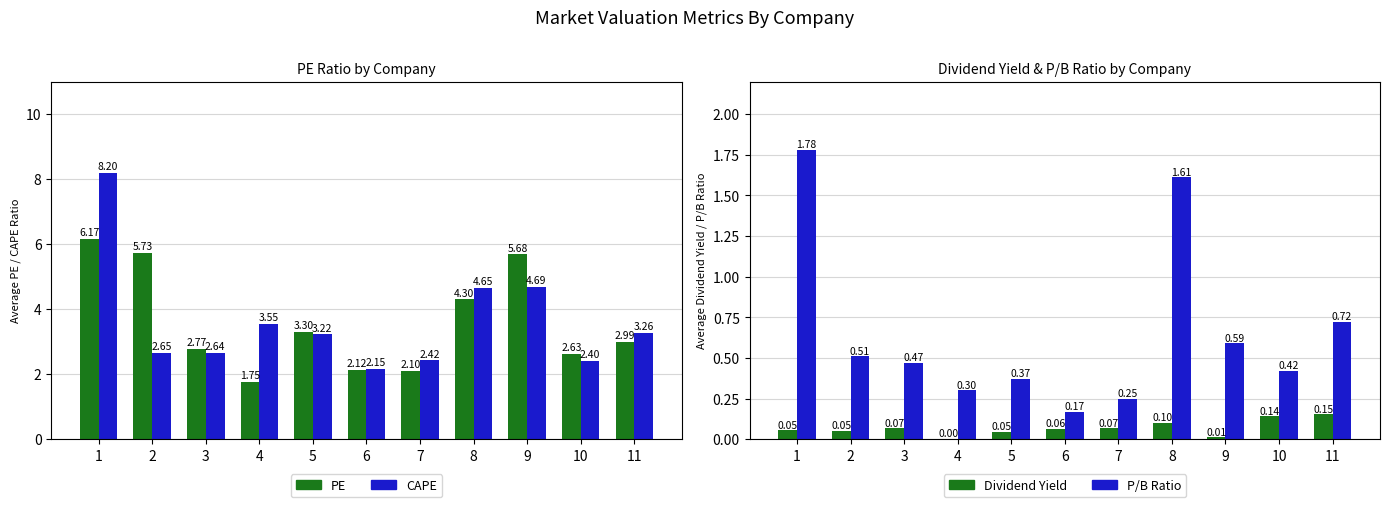

Count the number of categories in the chart.

11